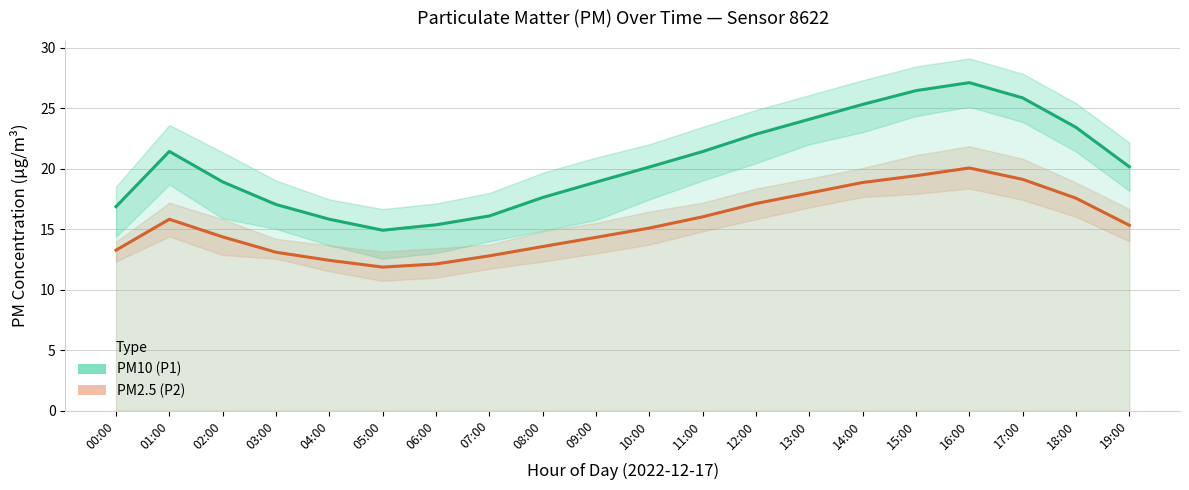

At 05:00, list the series in order from smallest to largest.

PM2.5 (P2), PM10 (P1)